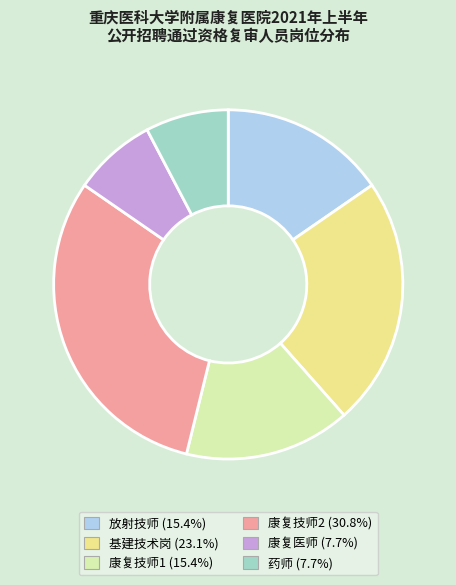

Which slice is the largest?

康复技师2